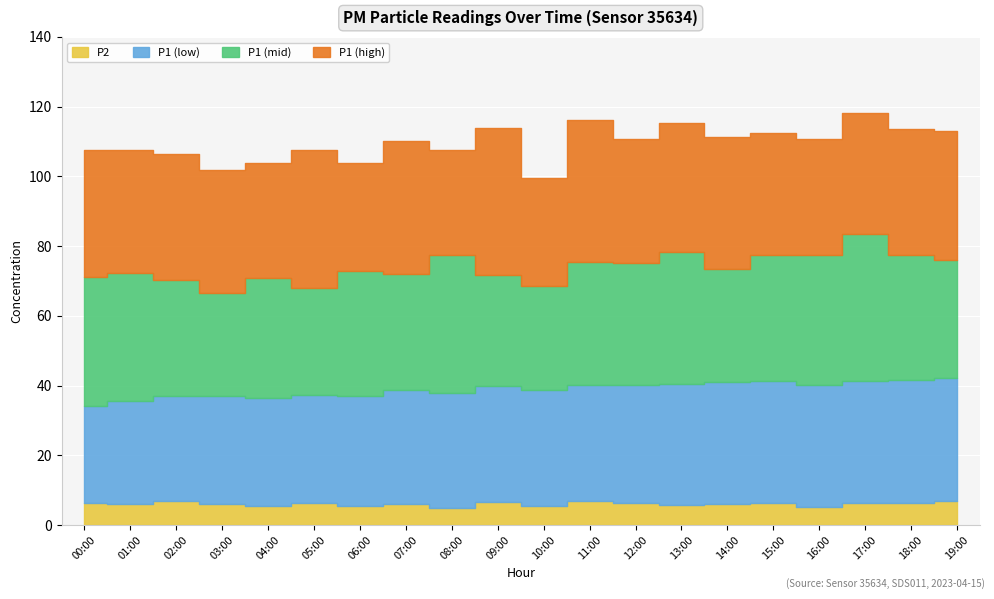

At which category is the sum across all series the highest?

17:00